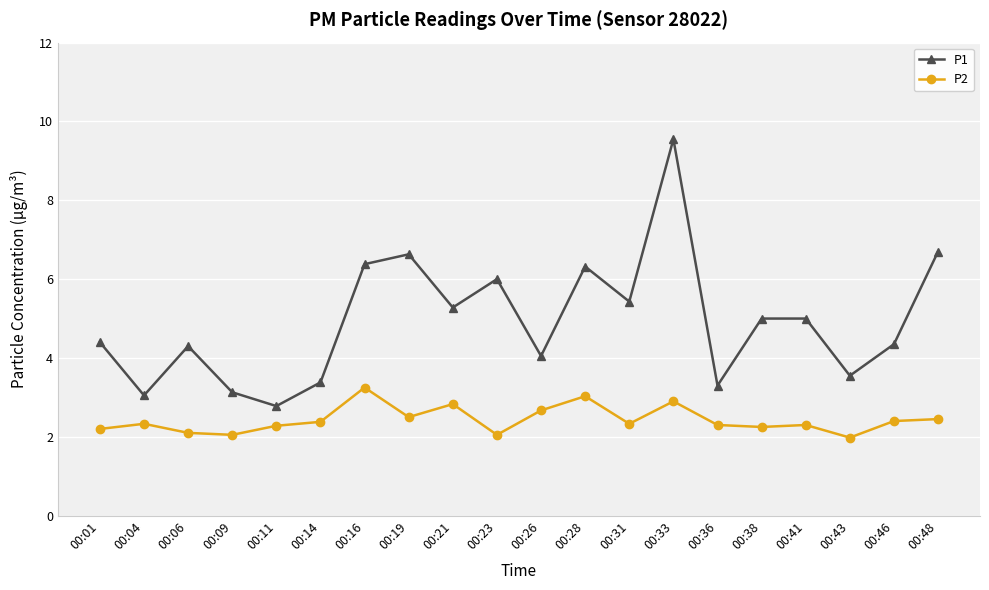

At which label is P1 closest to 6?

00:23